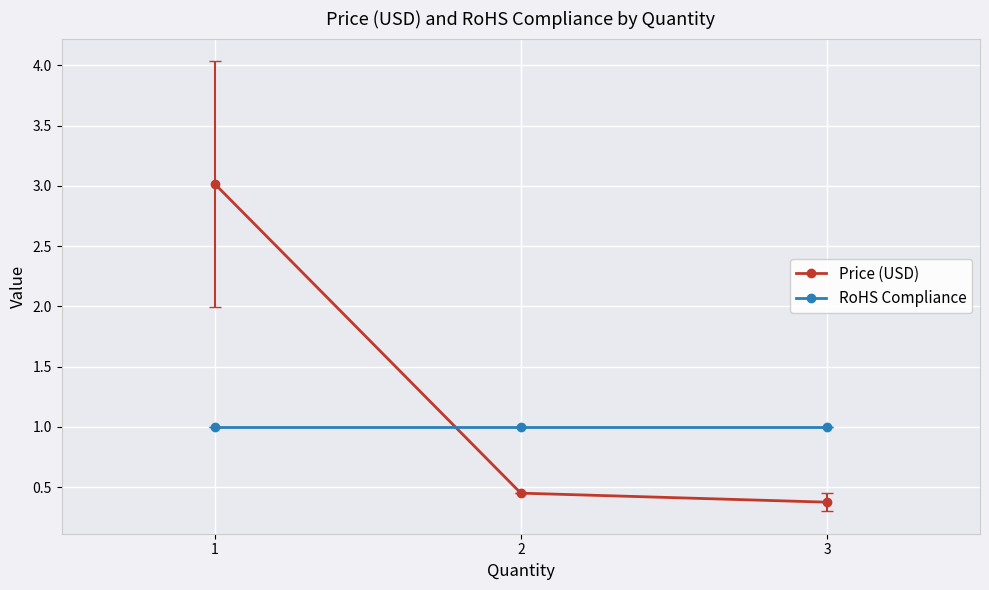

What are all the series names shown in the legend?

Price (USD), RoHS Compliance